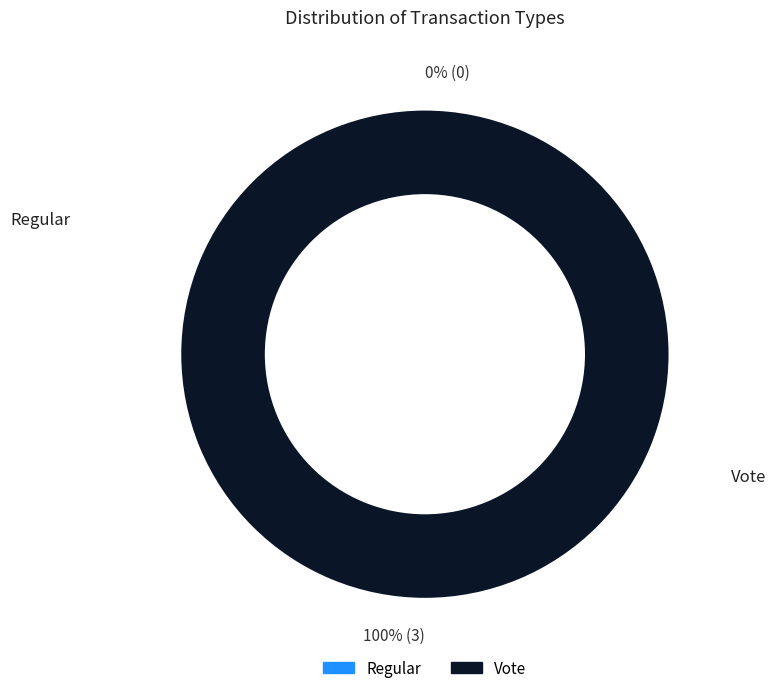

To the nearest percent, what is the difference between the Regular and Vote slice percentages?

100%